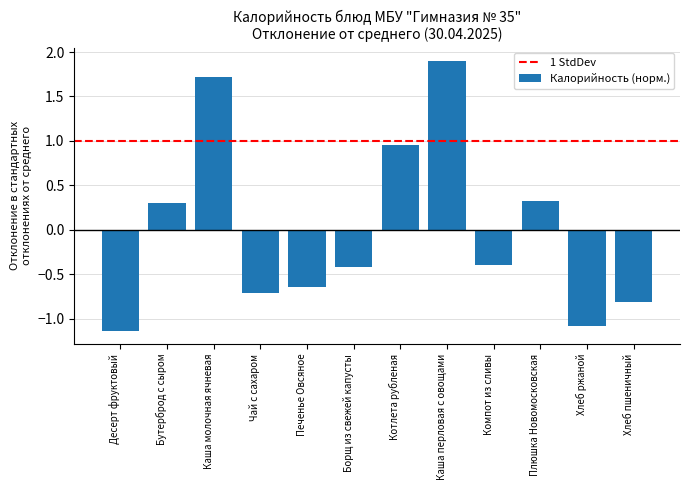

What is the greatest value displayed?

1.9